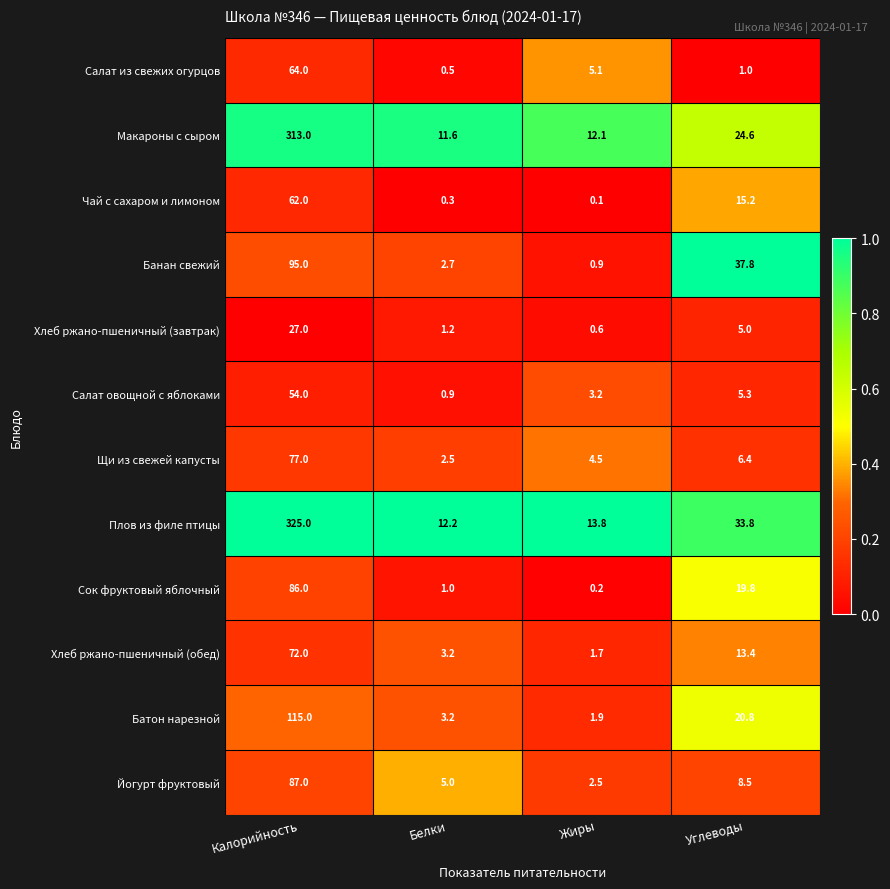

What value does the Салат из свежих огурцов series have at Белки?

0.5